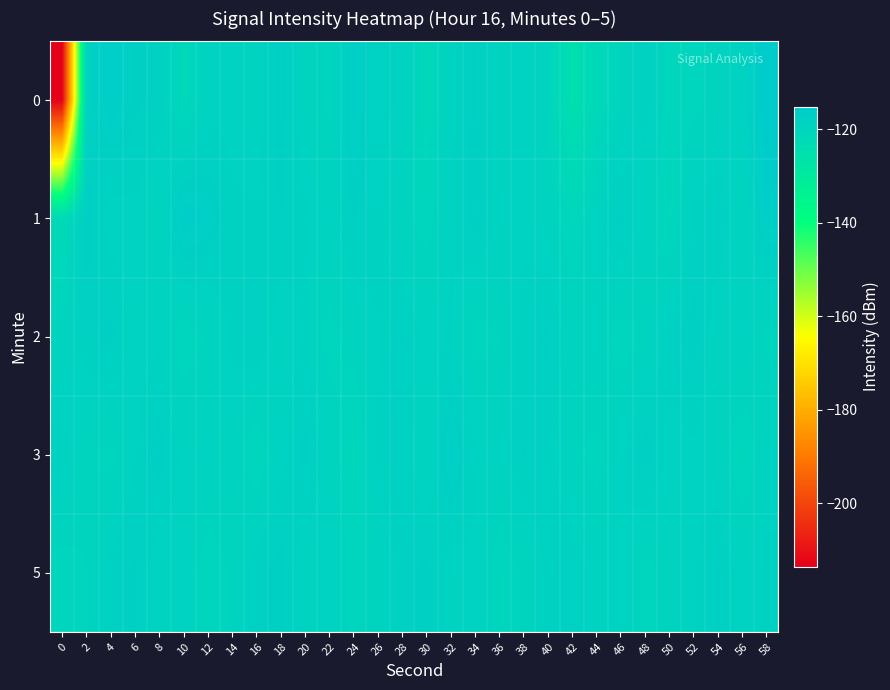

What is the minimum value shown in the chart?

-213.5